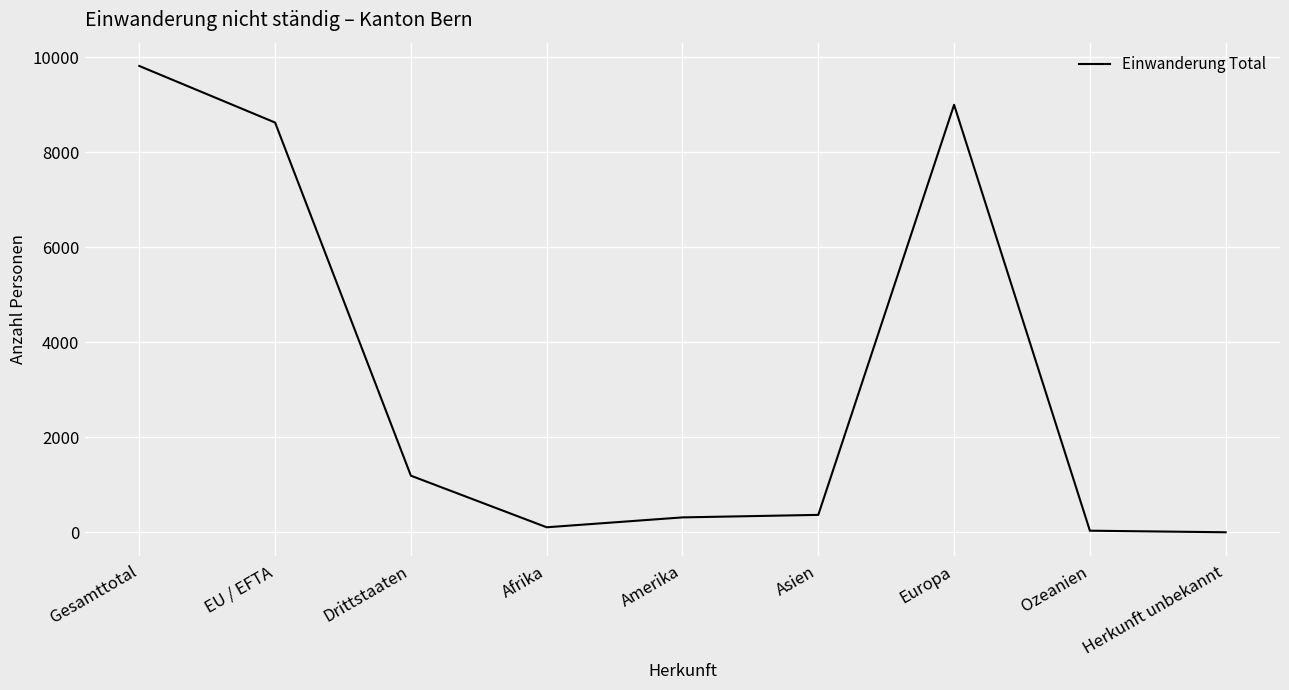

True or false: the data shows 1191 at Drittstaaten.

True